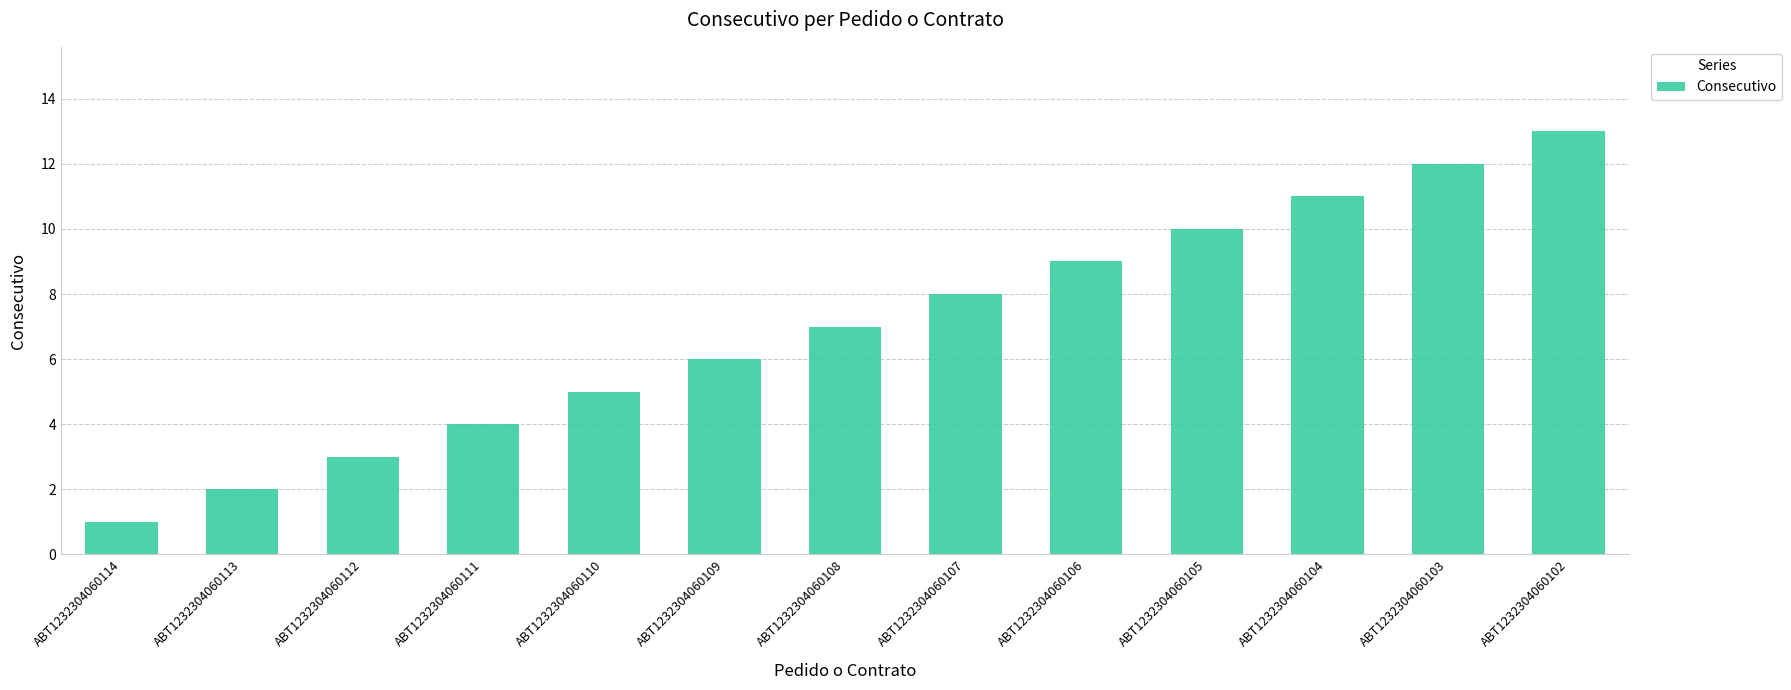

How many data points does each series have?

13